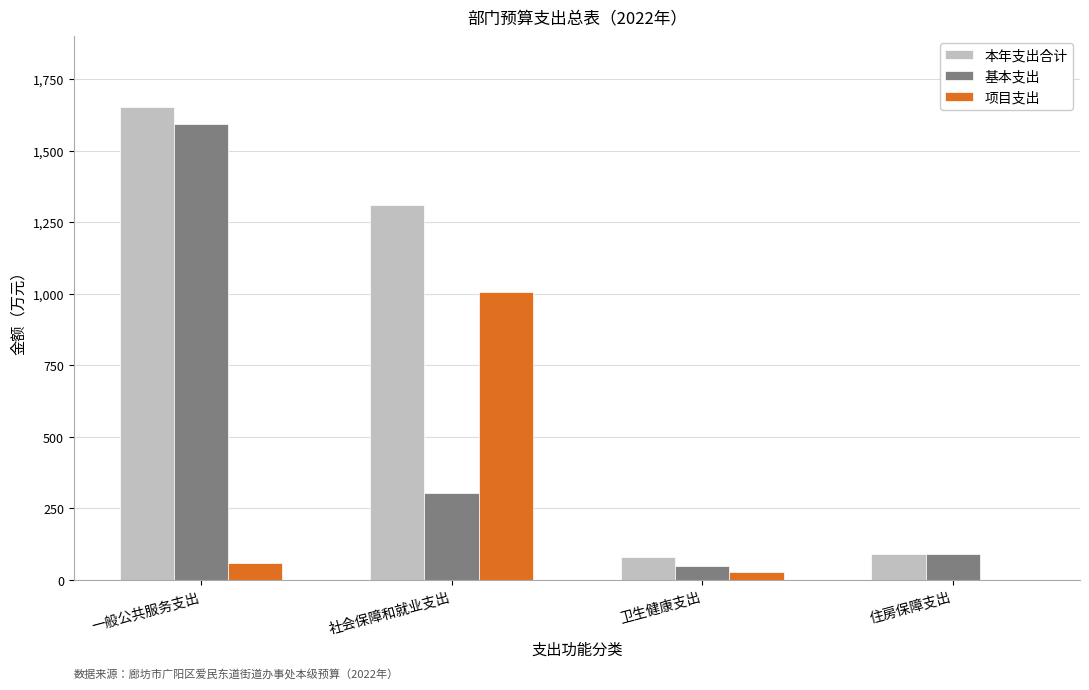

How many distinct data groups are displayed?

3